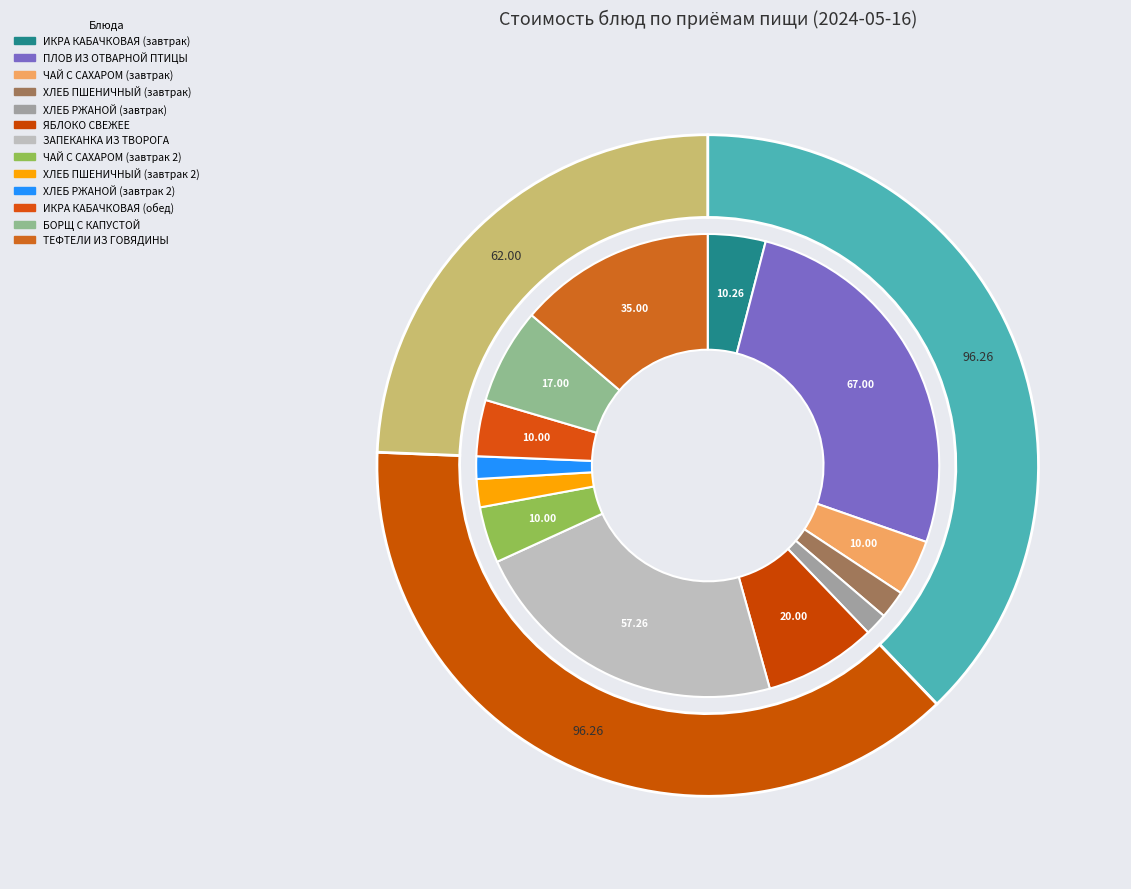

To the nearest percent, what is the combined percentage of ЧАЙ С САХАРОМ (завтрак) and ТЕФТЕЛИ ИЗ ГОВЯДИНЫ?

18%